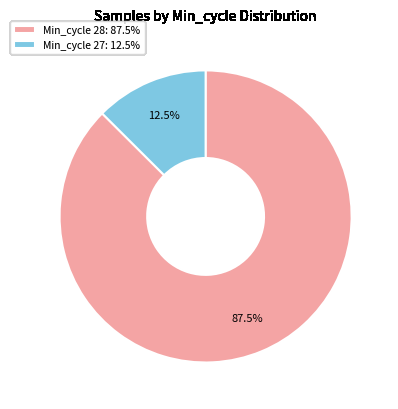

Between Min_cycle 28: 87.5% and Min_cycle 27: 12.5%, which is larger?

Min_cycle 28: 87.5%